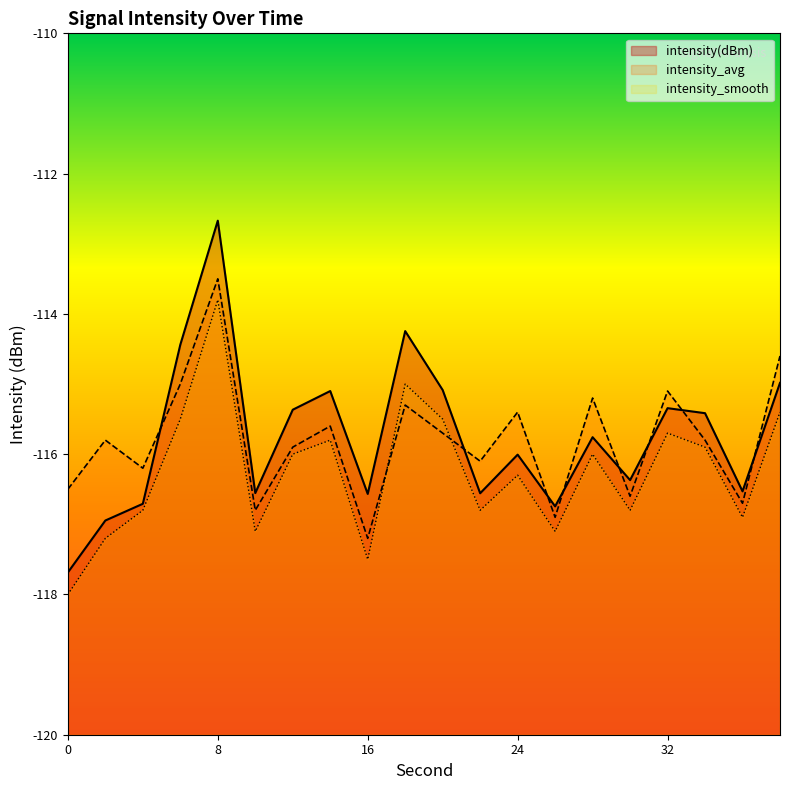

At which label does intensity_avg reach its minimum?

16